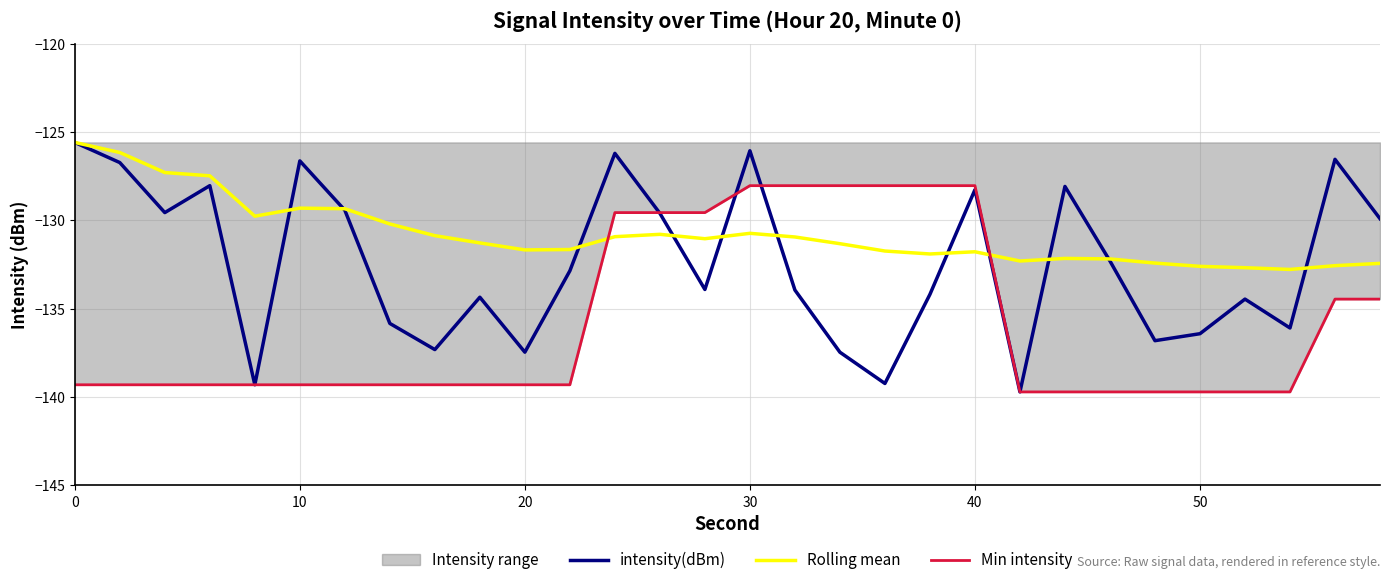

How many values in the Min intensity series are below -139?

19